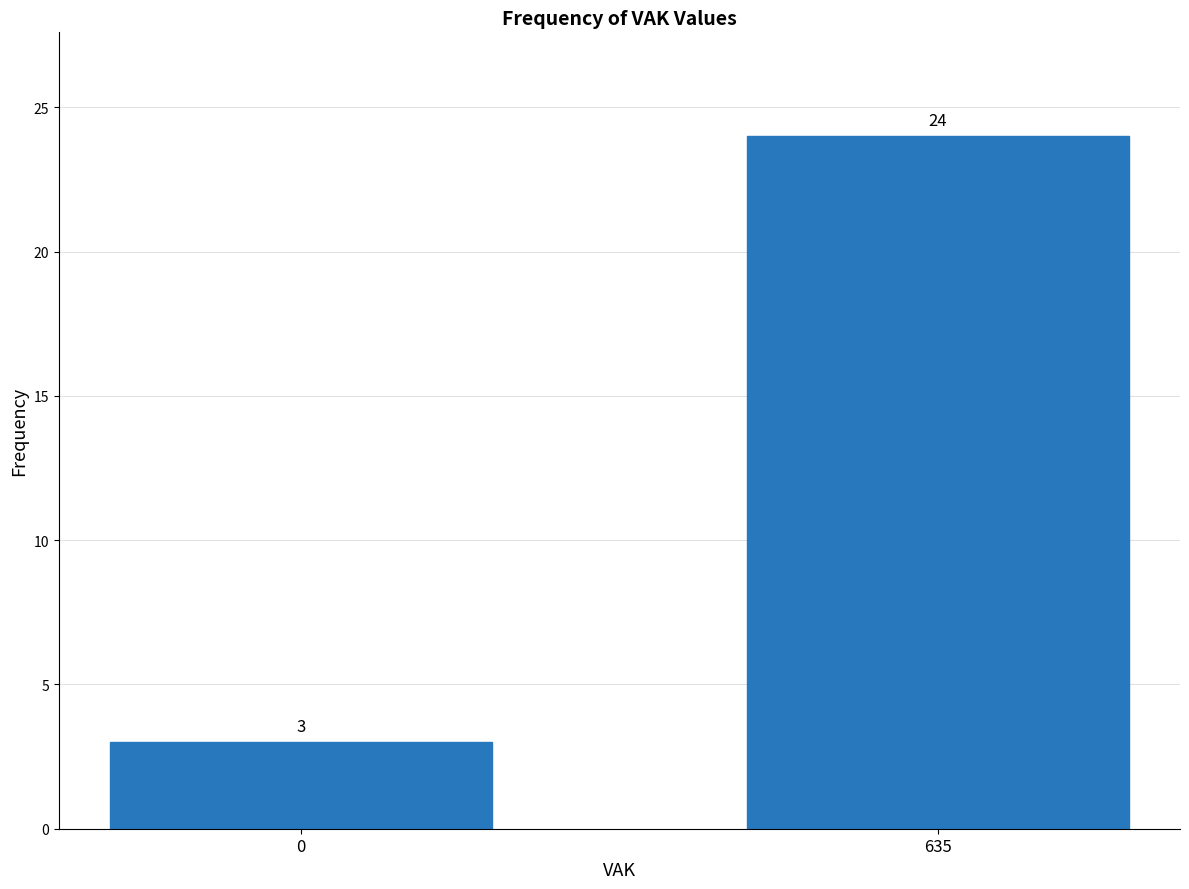

Reading left to right, list all the values displayed in this chart.

0=3	635=24